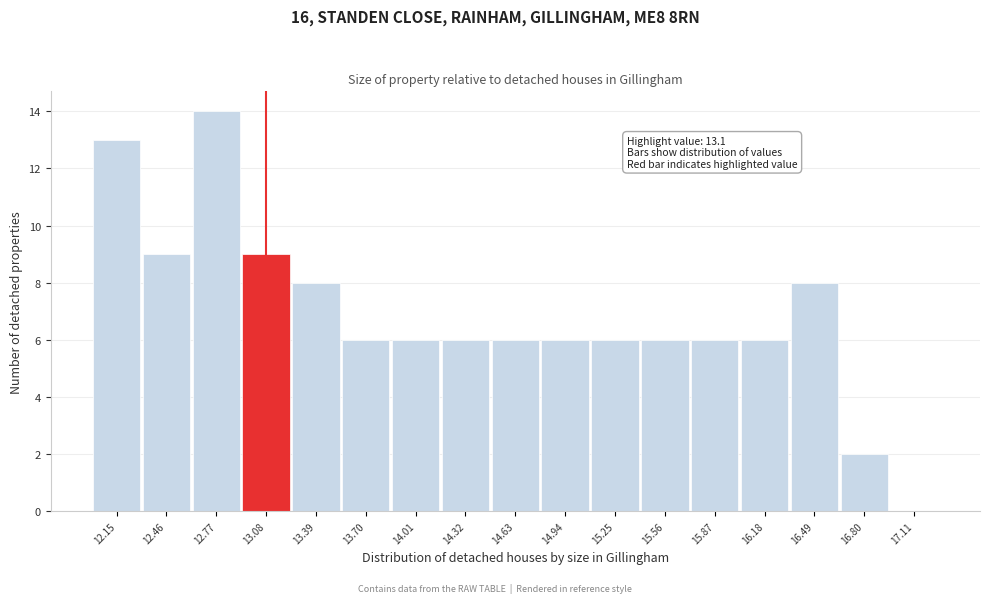

Reading left to right, transcribe all the data shown in this chart.

12.15=13	12.46=9	12.77=14	13.08=9	13.39=8	13.70=6	14.01=6	14.32=6	14.63=6	14.94=6	15.25=6	15.56=6	15.87=6	16.18=6	16.49=8	16.80=2	17.11=0